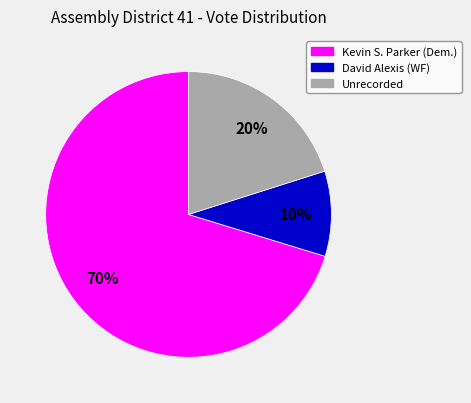

Does Kevin S. Parker (Dem.) account for over 50% of the chart?

Yes